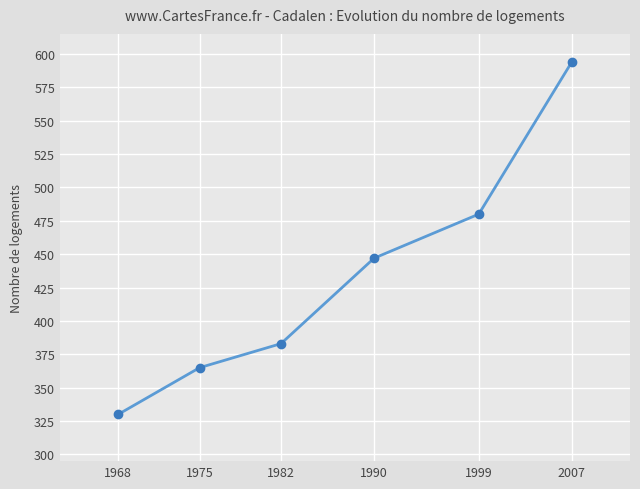

List the labels in order of value, largest first.

2007, 1999, 1990, 1982, 1975, 1968